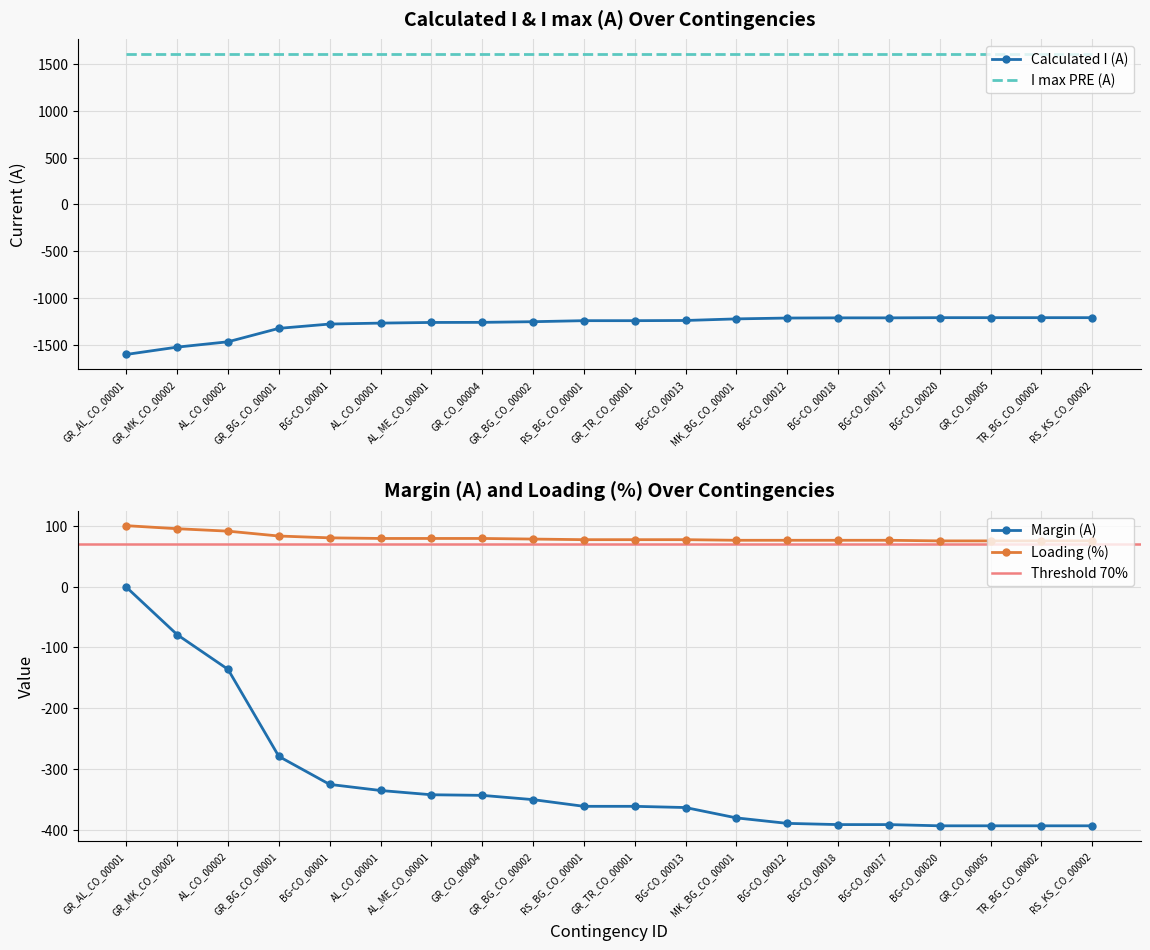

What is the sum of the Loading (%) values at RS_BG_CO_00001 and GR_TR_CO_00001?

154